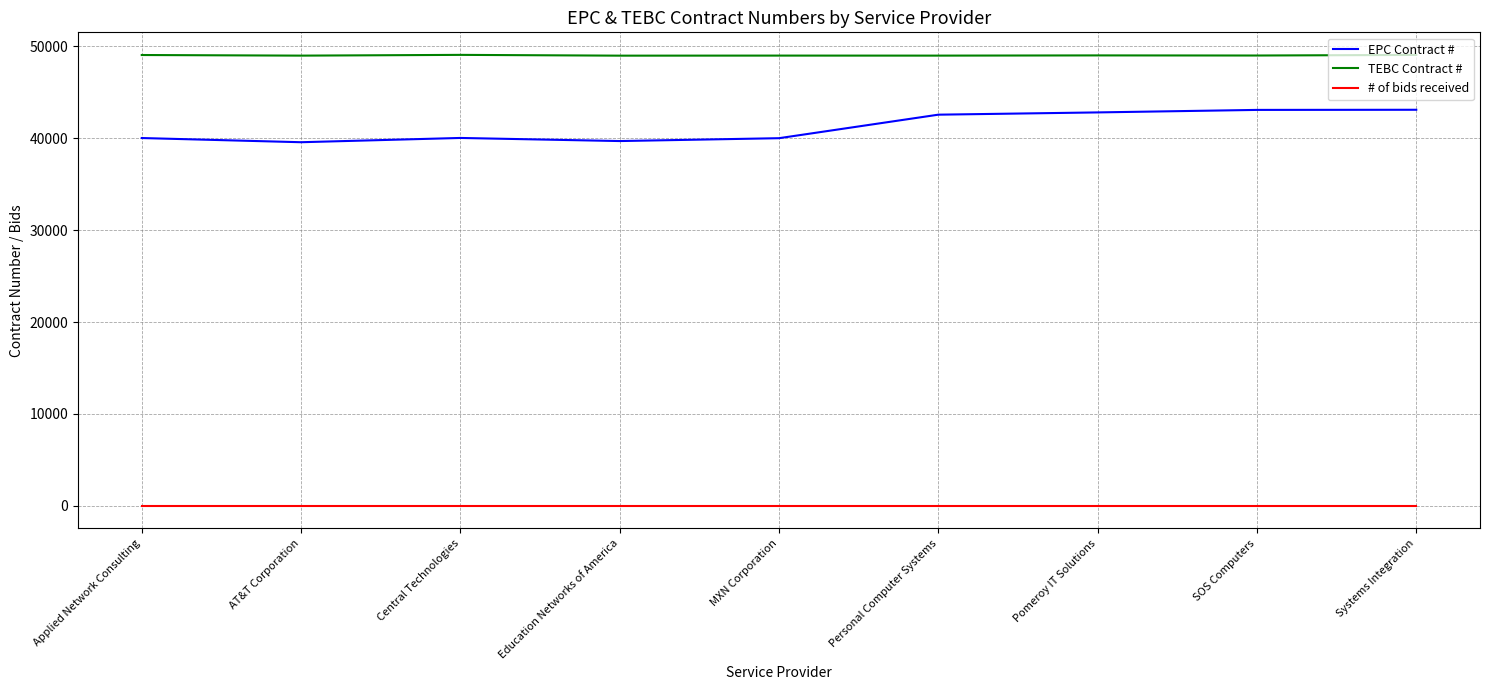

List the series in order of their overall mean, highest first.

TEBC Contract #, EPC Contract #, # of bids received